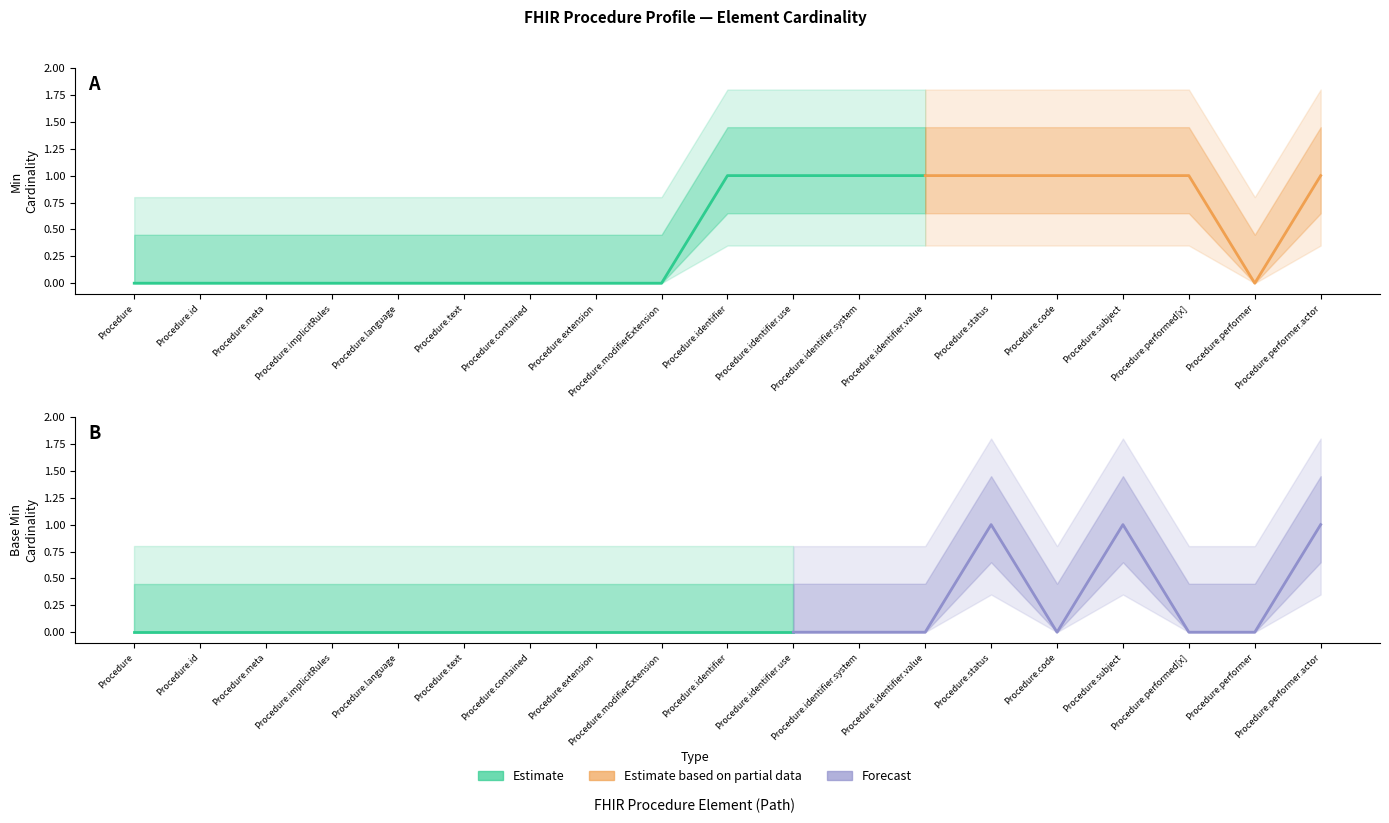

What is the difference between the maximum and minimum values in the Base Min series?

1